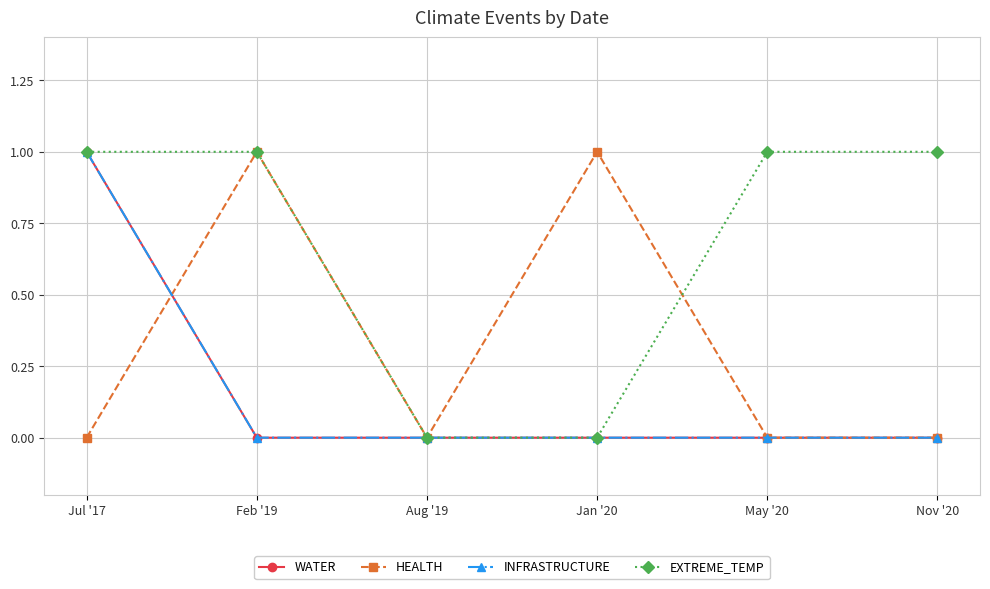

Is this an area chart (filled region under the line)?

No